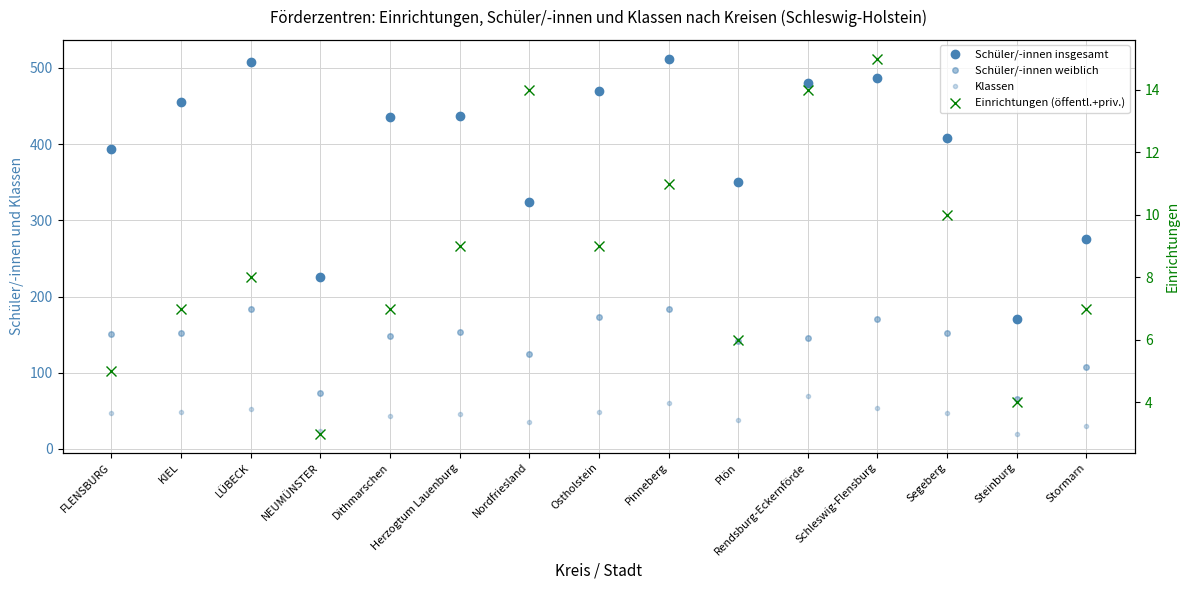

At which label does Einrichtungen (öffentl.+priv.) first exceed 8?

Herzogtum Lauenburg